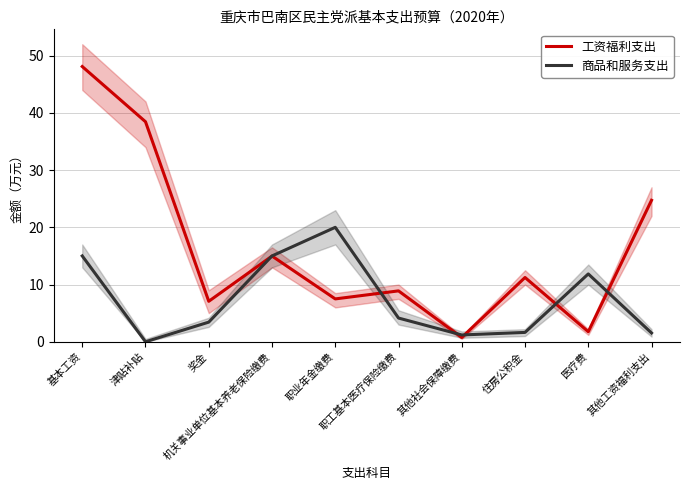

Rank the series by their average value, from lowest to highest.

商品和服务支出, 工资福利支出